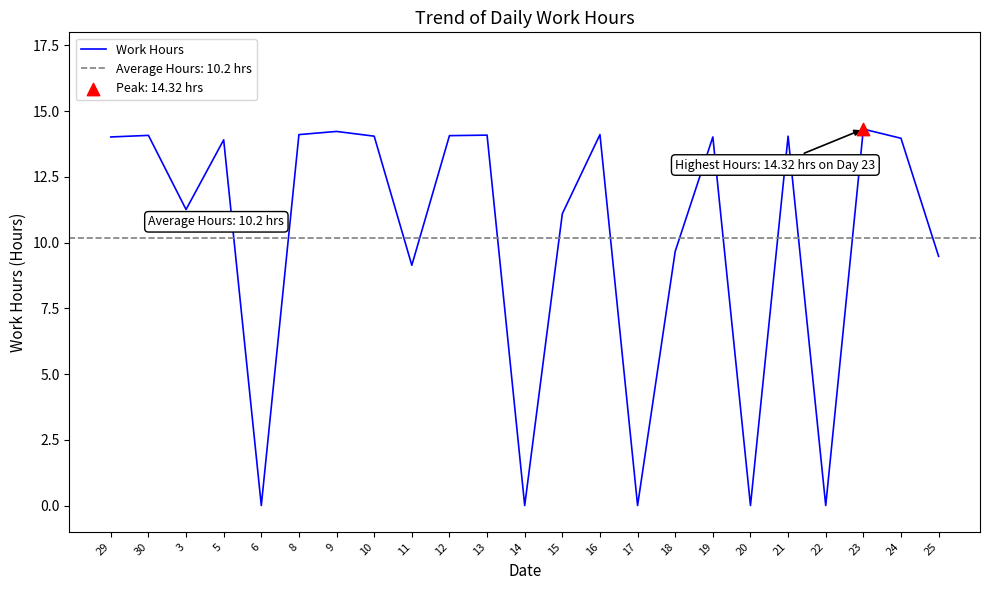

What is the change in value from 9 to 14?

-14.2